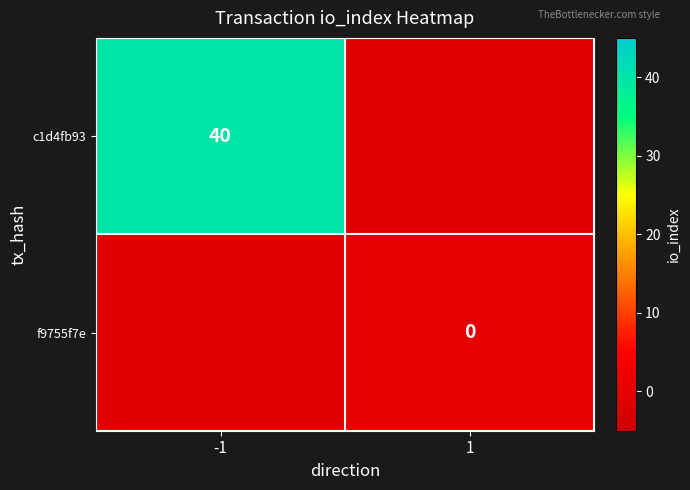

What is the total value across all series at 1?

-1